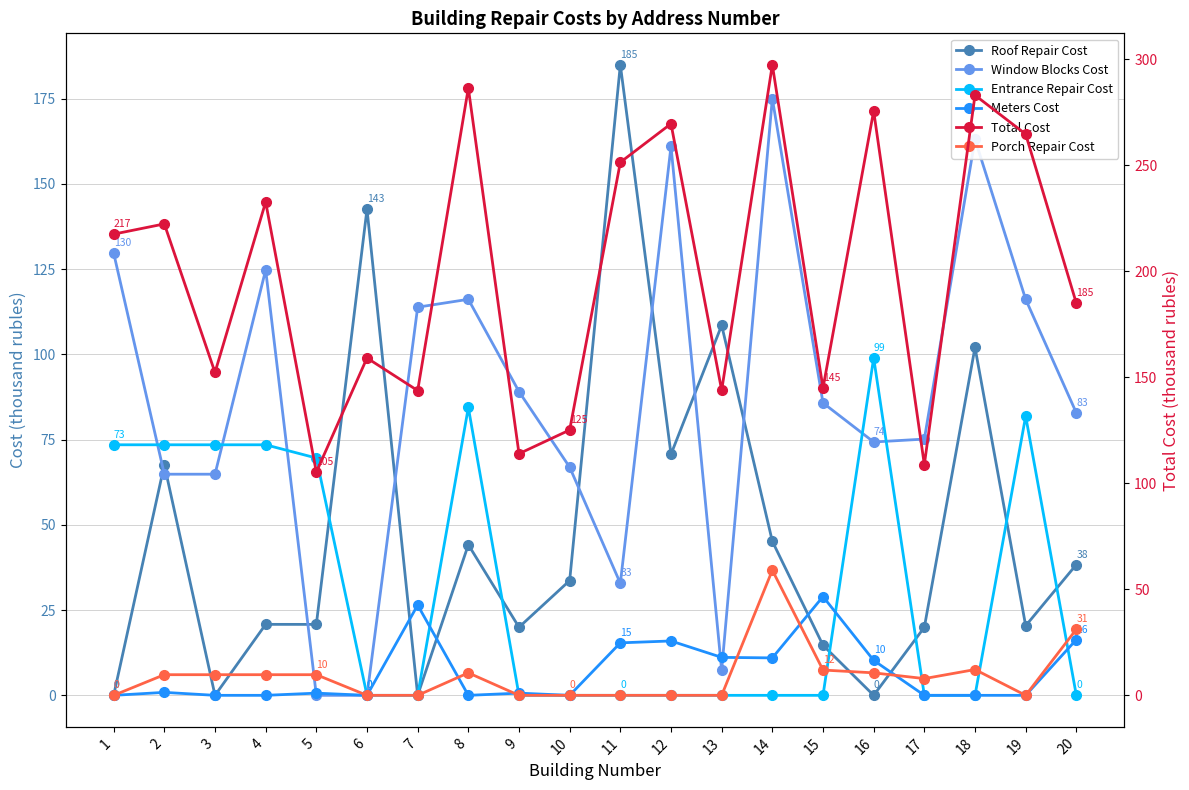

Rank the series at 7 from highest to lowest value.

Total Cost, Window Blocks Cost, Meters Cost, Roof Repair Cost, Entrance Repair Cost, Porch Repair Cost